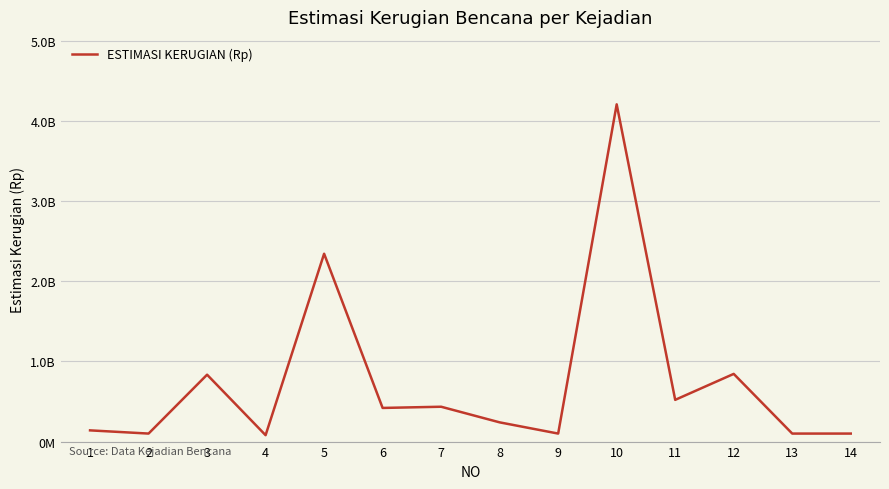

Is this an area chart (filled region under the line)?

No